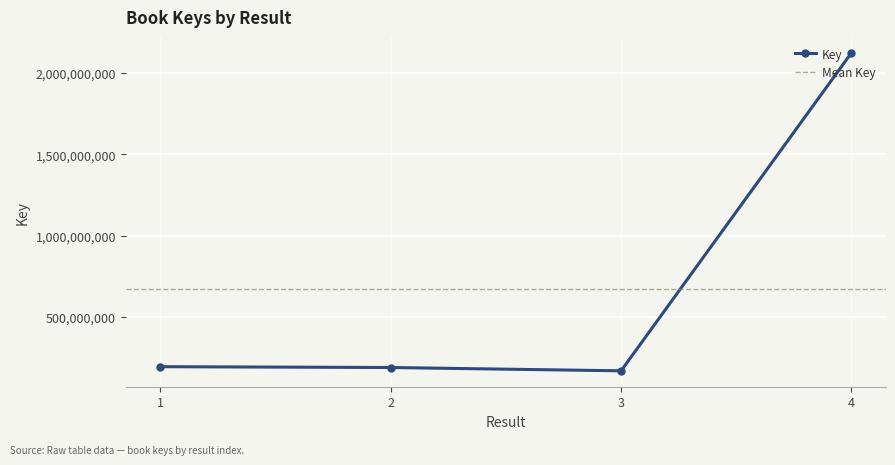

What is the value of the 4th point from the left?

2124753561